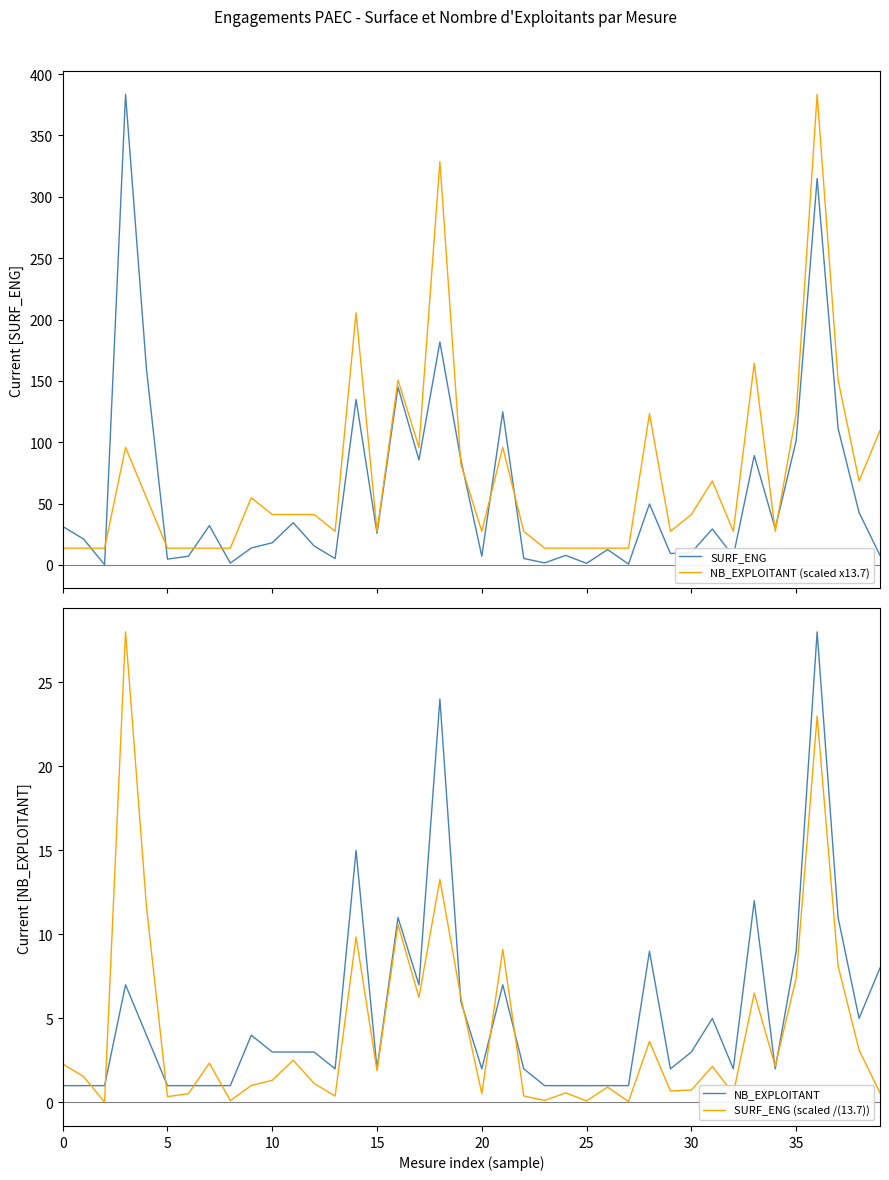

What is the label of the 6th point from the right?

34